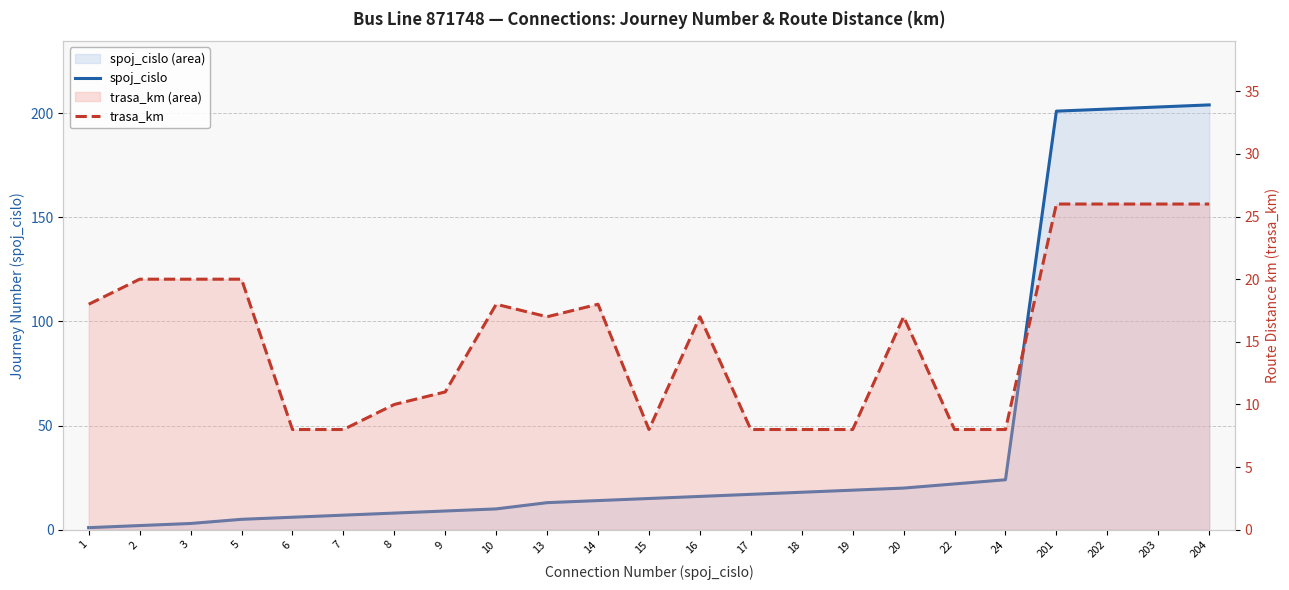

How many lines are shown in the chart?

2